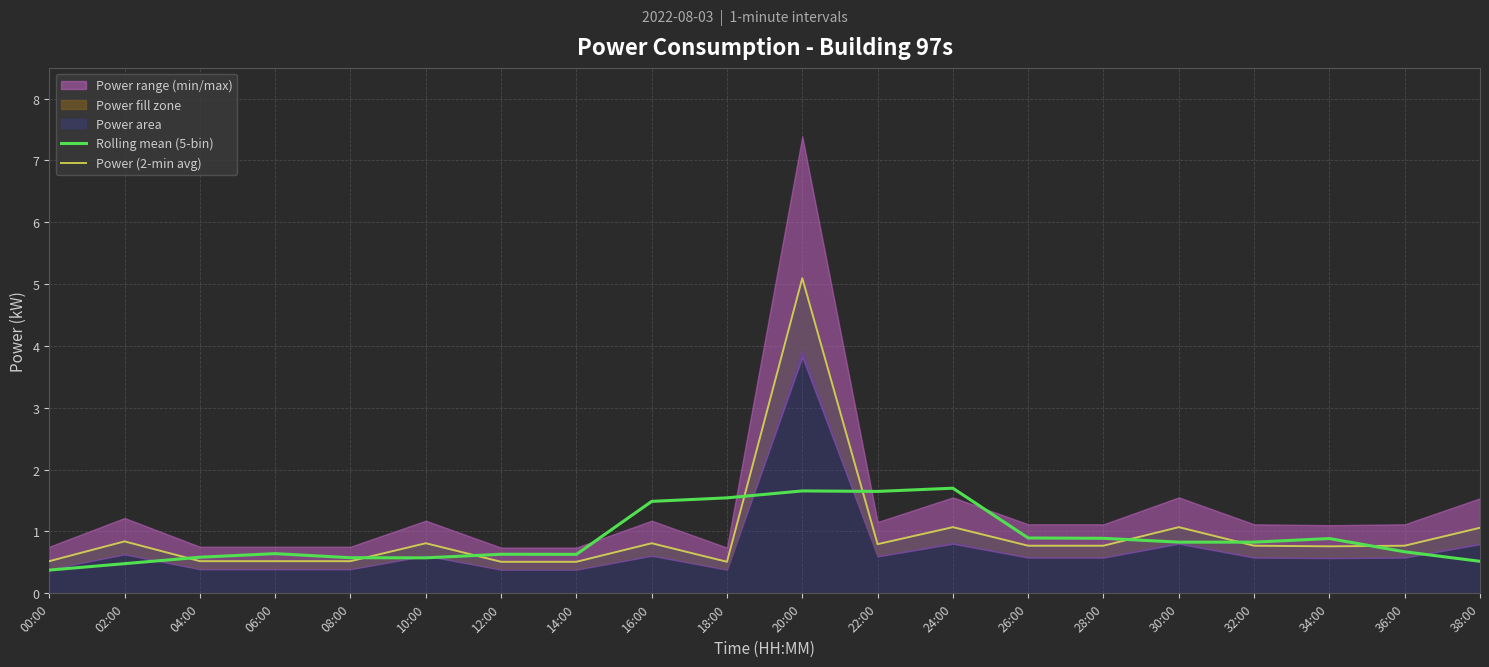

Reading left to right, list all the values displayed in this chart.

Rolling mean (5-bin): 00:00=0.4	02:00=0.5	04:00=0.6	06:00=0.6	08:00=0.6	10:00=0.6	12:00=0.6	14:00=0.6	16:00=1.5	18:00=1.5	20:00=1.7	22:00=1.6	24:00=1.7	26:00=0.9	28:00=0.9	30:00=0.8	32:00=0.8	34:00=0.9	36:00=0.7	38:00=0.5
Power (2-min avg): 00:00=0.5	02:00=0.8	04:00=0.5	06:00=0.5	08:00=0.5	10:00=0.8	12:00=0.5	14:00=0.5	16:00=0.8	18:00=0.5	20:00=5.1	22:00=0.8	24:00=1.1	26:00=0.8	28:00=0.8	30:00=1.1	32:00=0.8	34:00=0.8	36:00=0.8	38:00=1.1